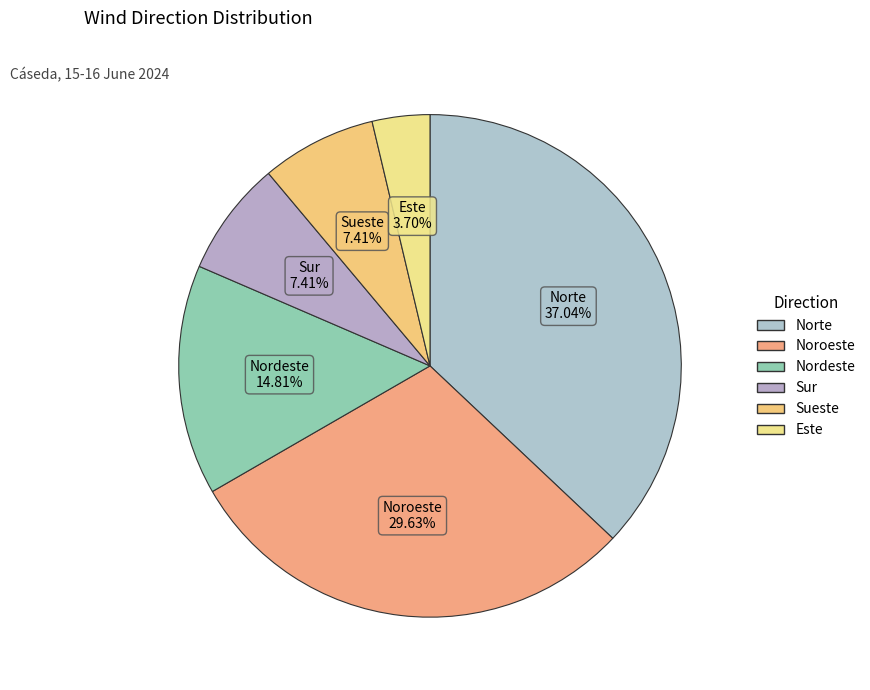

What is the smallest slice in the pie chart?

Este